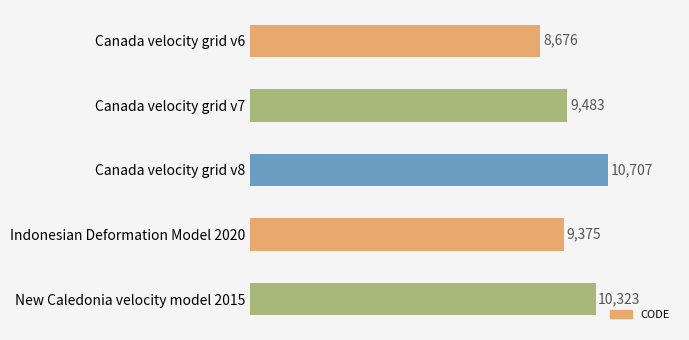

What is the change in value from Canada velocity grid v6 to Canada velocity grid v8?

+2031